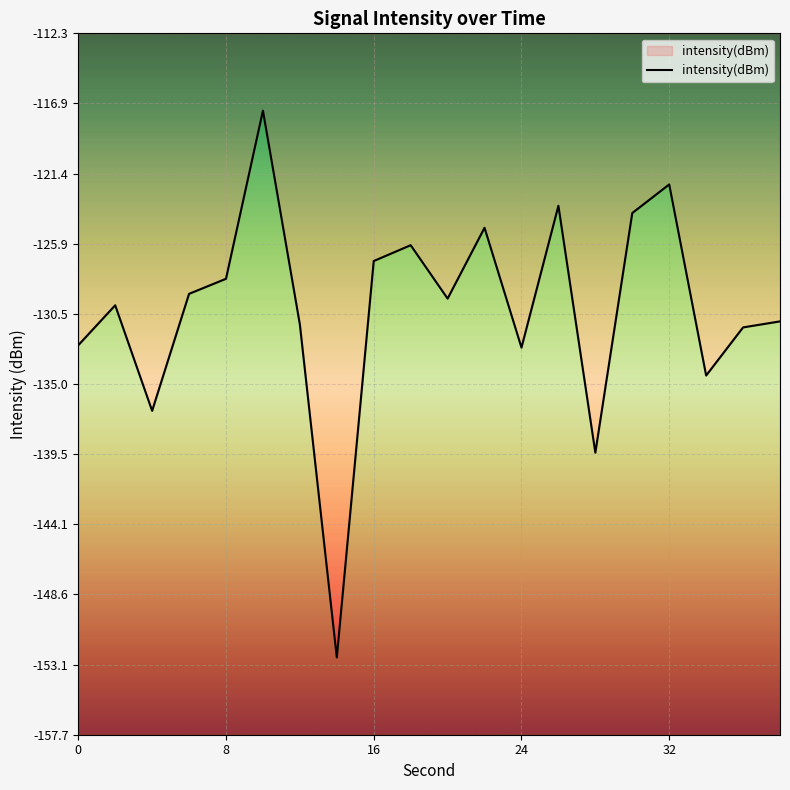

Does the chart display data point markers on the line(s)?

No